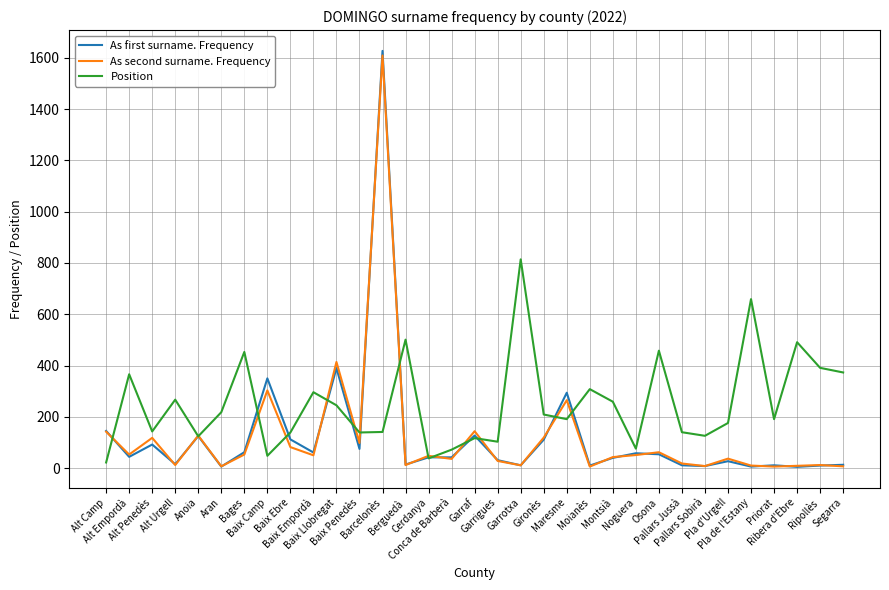

Between which two adjacent categories do As first surname. Frequency and Position first intersect?

Alt Camp and Alt Empordà